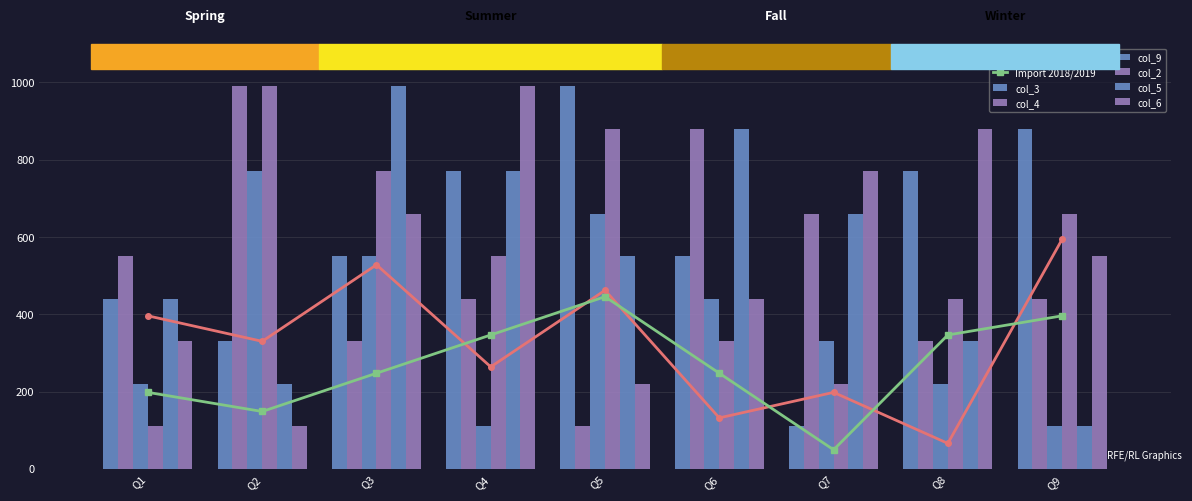

What is the greatest value displayed?

990.0